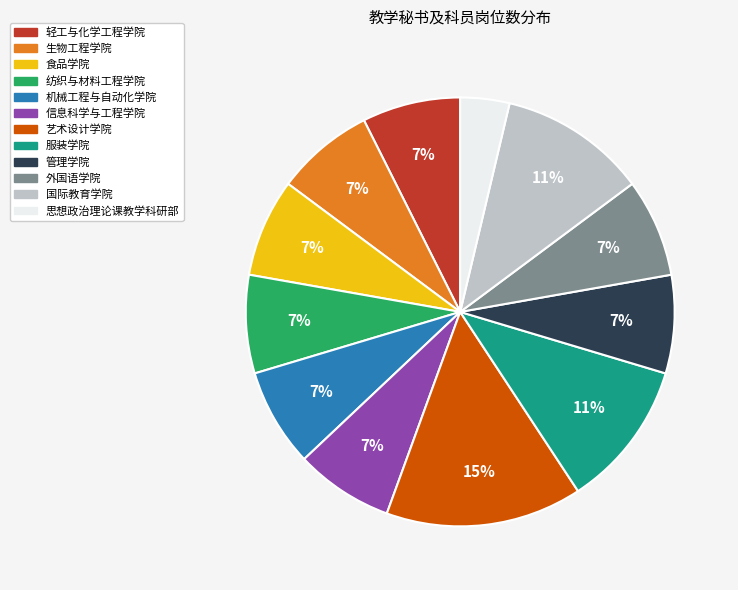

What is the ratio of the value at 外国语学院 to the value at 纺织与材料工程学院?

1.0